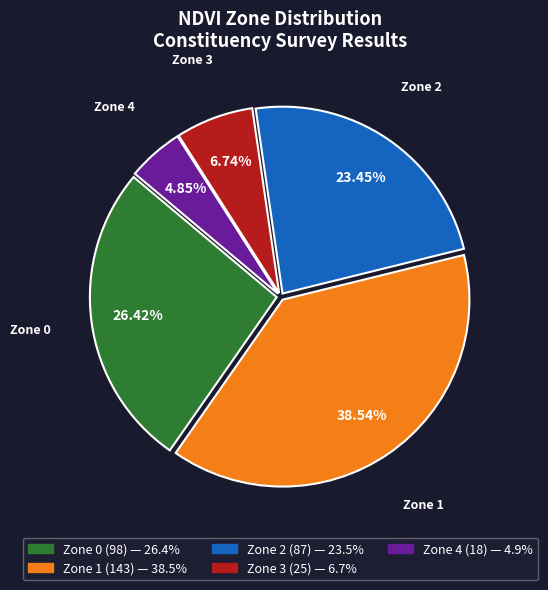

Which category has the smallest portion of the pie?

Zone 4